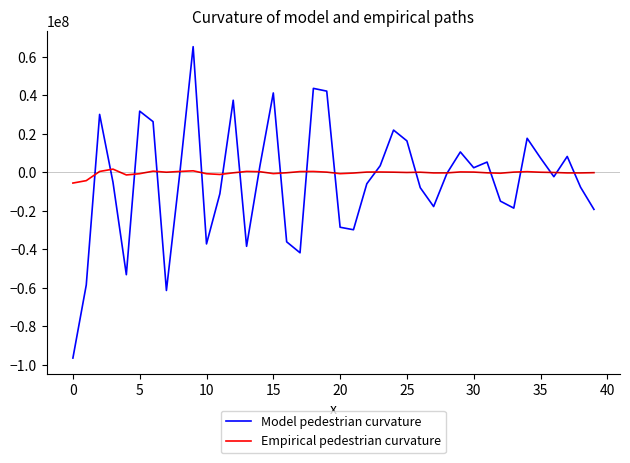

Which series has the widest spread of values?

Model pedestrian curvature